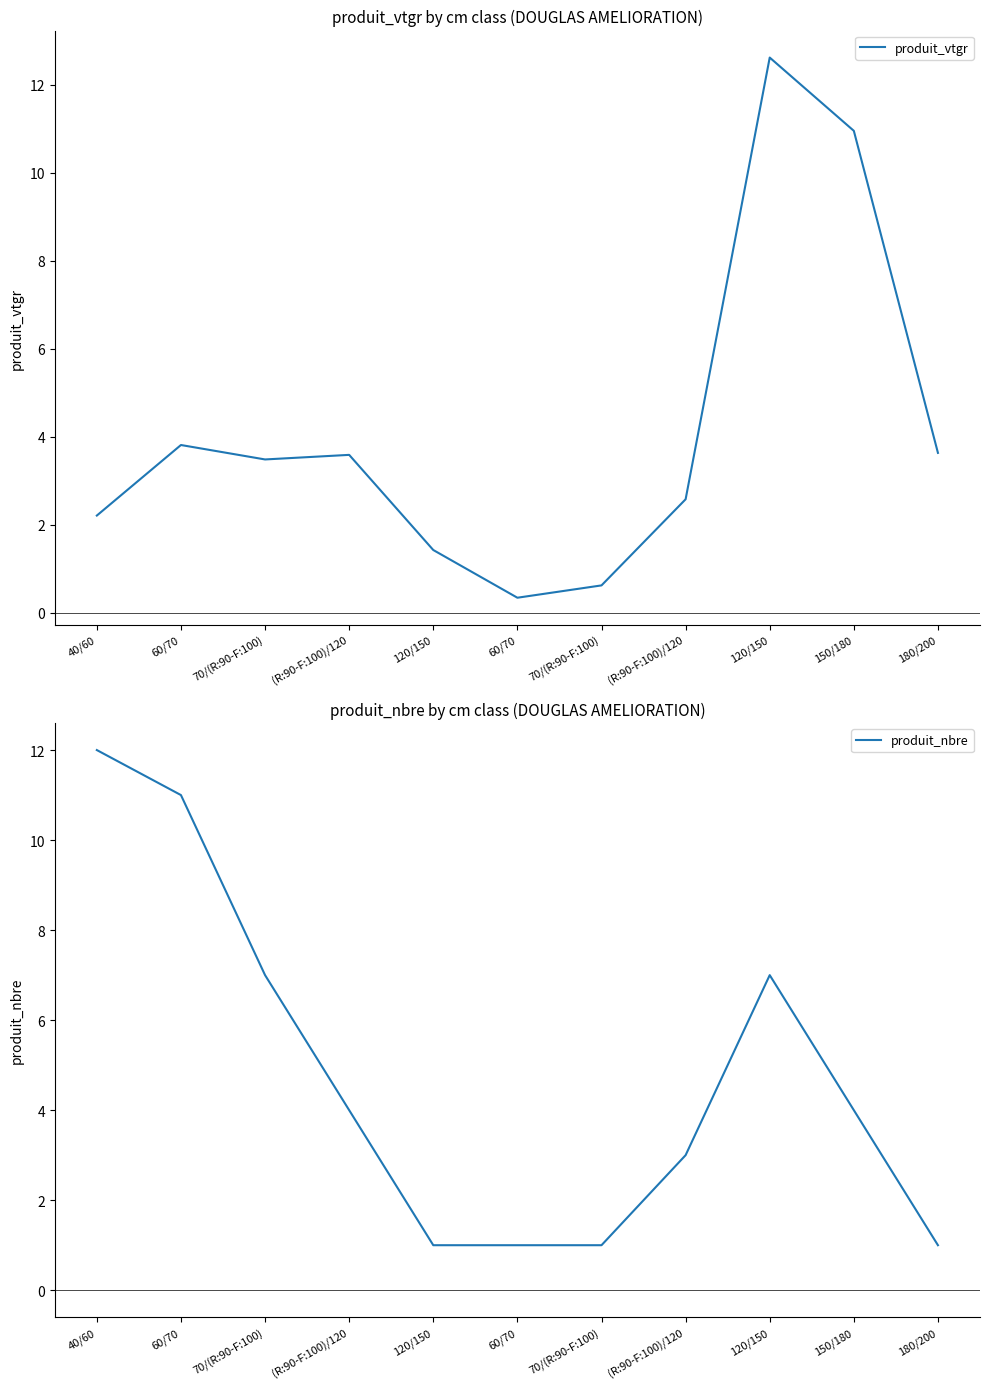

Reading right to left, extract all data points from this chart.

produit_vtgr: 3.6	11.0	12.6	2.6	0.6	0.3	1.4	3.6	3.5	3.8	2.2
produit_nbre: 1.0	4.0	7.0	3.0	1.0	1.0	1.0	4.0	7.0	11.0	12.0